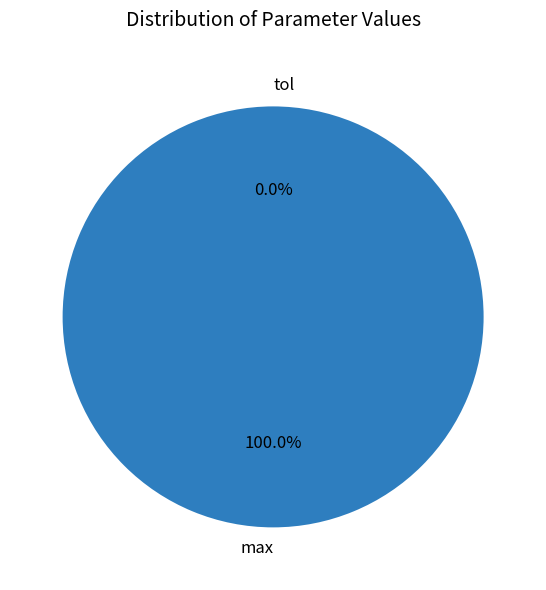

Which has a higher value, max or tol?

max